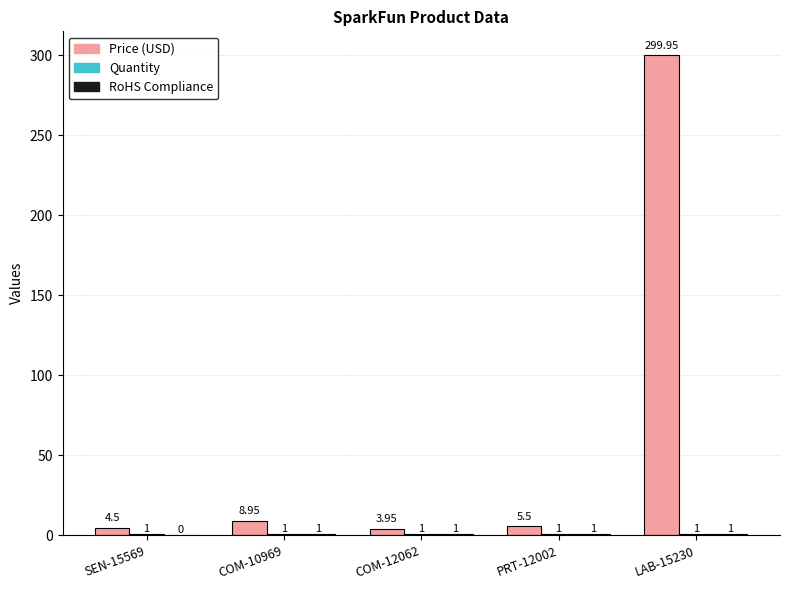

Which series has the largest total across all categories?

Price (USD)